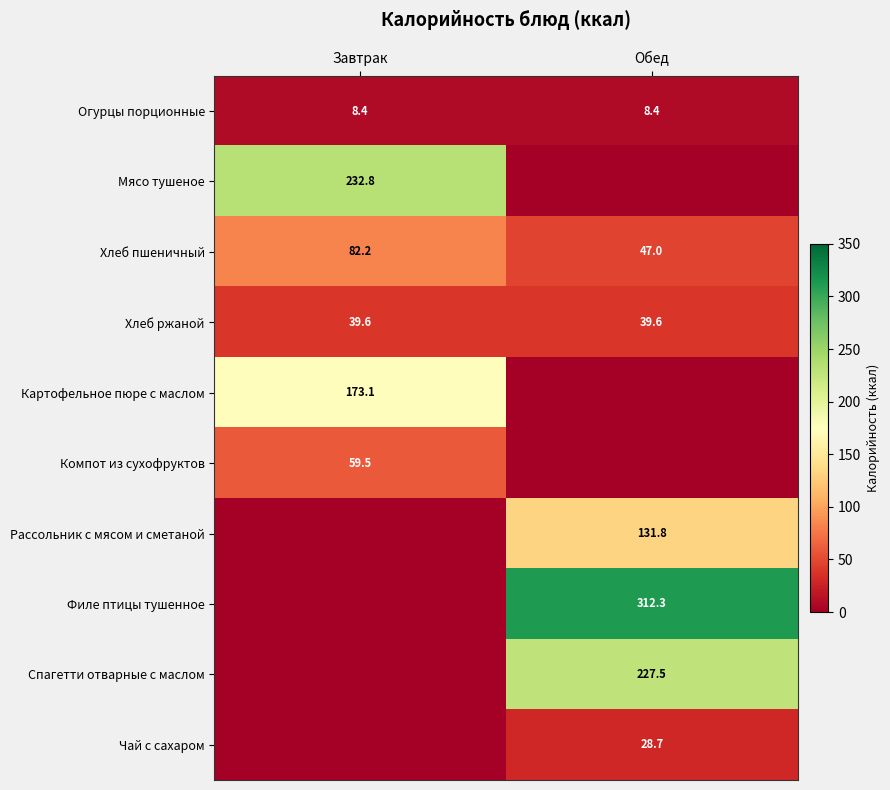

Read the Хлеб пшеничный value at Завтрак.

82.2